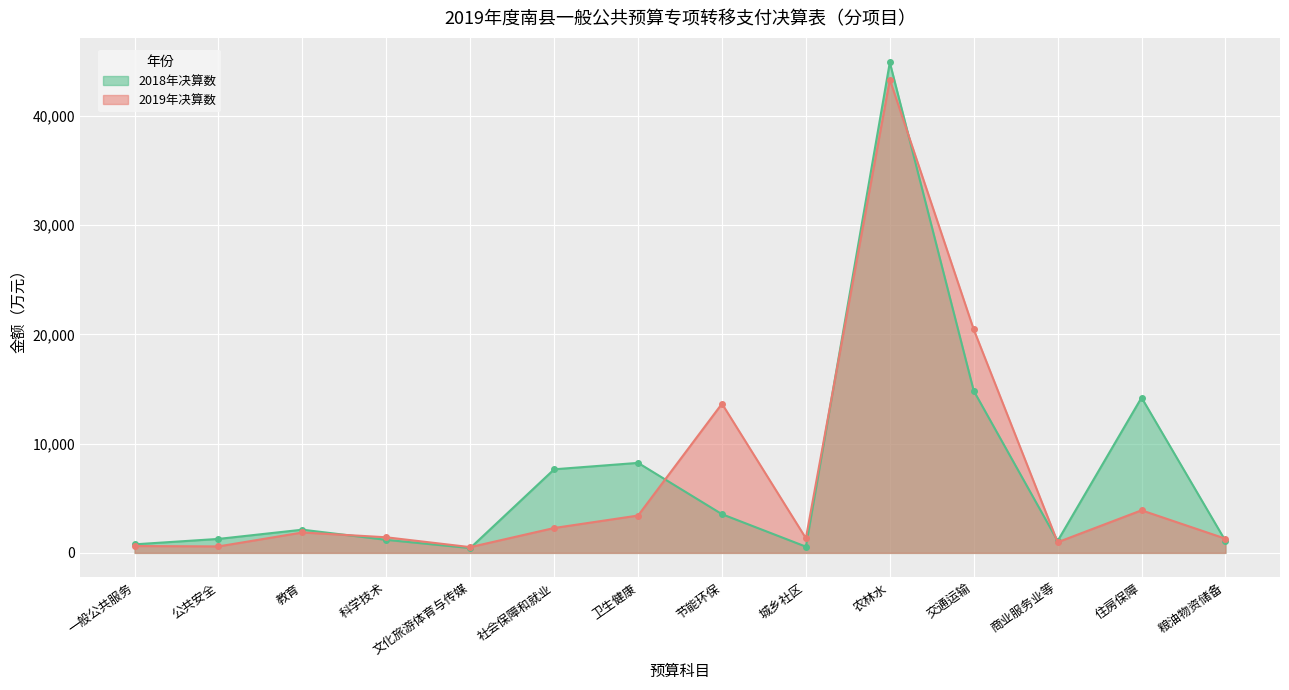

Is it true that 2018年决算数 equals 1280 at 公共安全?

True